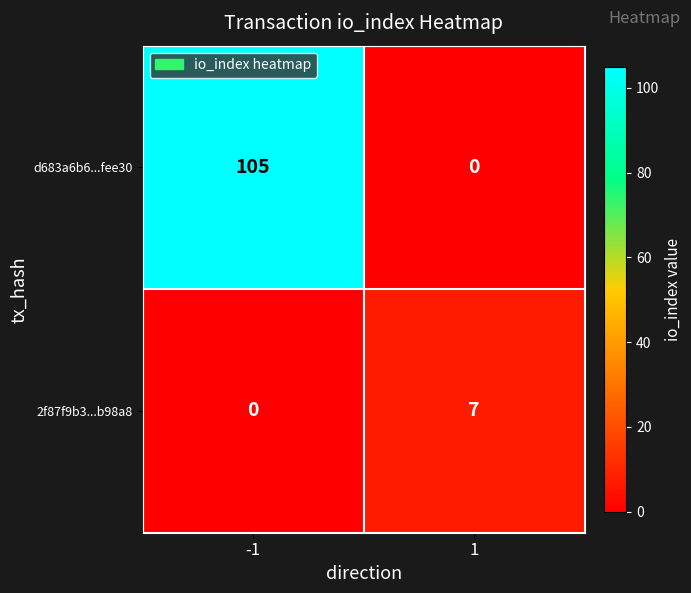

What is the spread (max minus min) of values at -1?

105